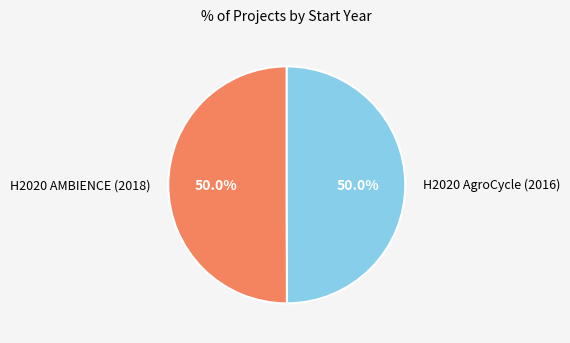

What is the total percentage of H2020 AgroCycle (2016) and H2020 AMBIENCE (2018)?

100.0%